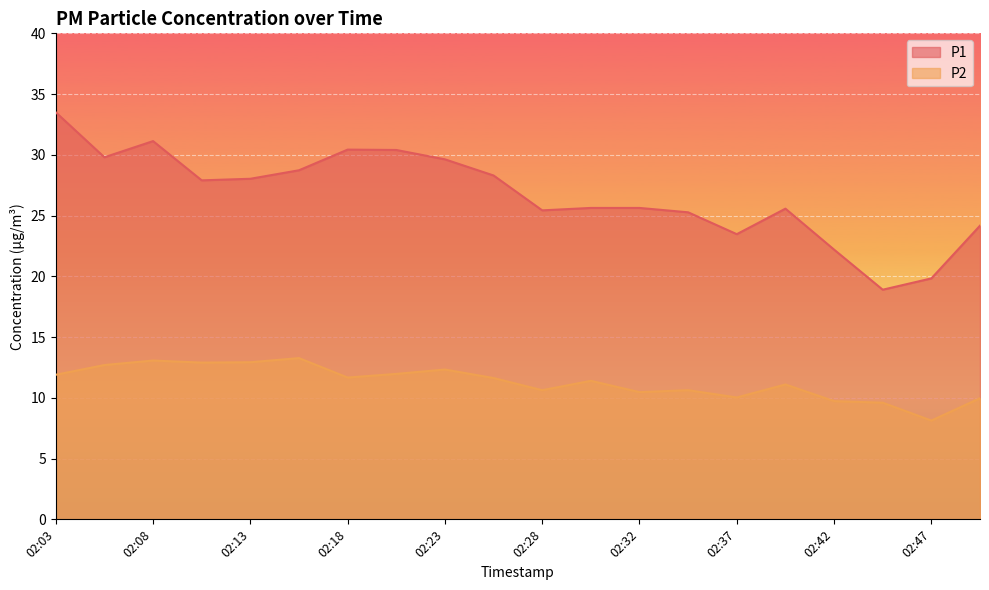

Reading left to right, transcribe all the data shown in this chart.

P1: 02:03=33.5	02:05=29.8	02:08=31.1	02:10=27.9	02:13=28.0	02:15=28.7	02:18=30.4	02:20=30.4	02:23=29.6	02:25=28.3	02:28=25.4	02:30=25.6	02:32=25.6	02:35=25.3	02:37=23.5	02:40=25.6	02:42=22.2	02:45=18.9	02:47=19.8	02:50=24.2
P2: 02:03=11.9	02:05=12.7	02:08=13.1	02:10=12.9	02:13=12.9	02:15=13.3	02:18=11.7	02:20=12.0	02:23=12.3	02:25=11.6	02:28=10.6	02:30=11.4	02:32=10.5	02:35=10.6	02:37=10.0	02:40=11.1	02:42=9.7	02:45=9.6	02:47=8.1	02:50=10.0